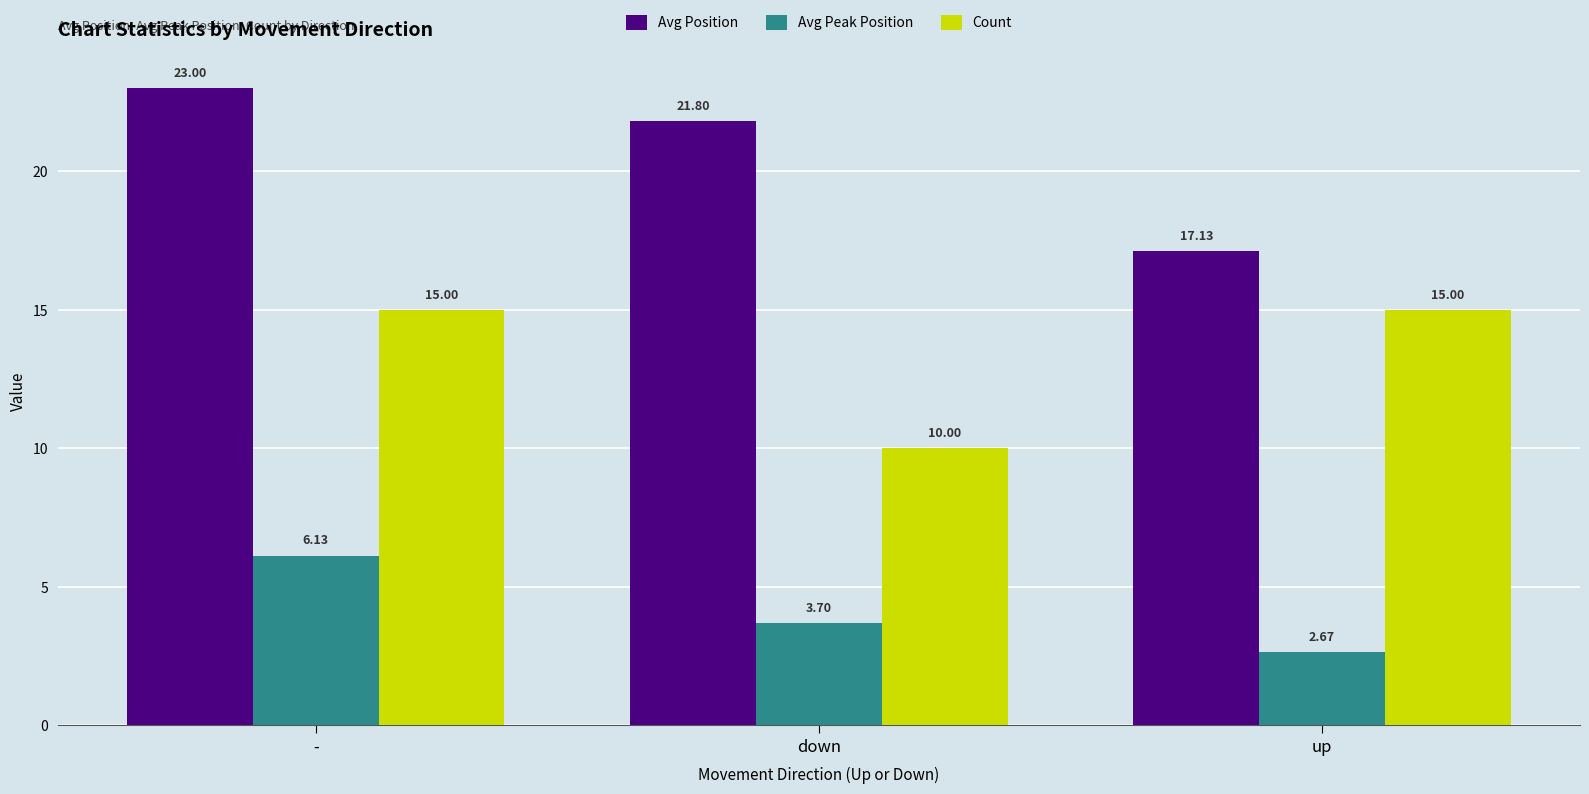

Which category has the highest value in the Avg Position series?

-